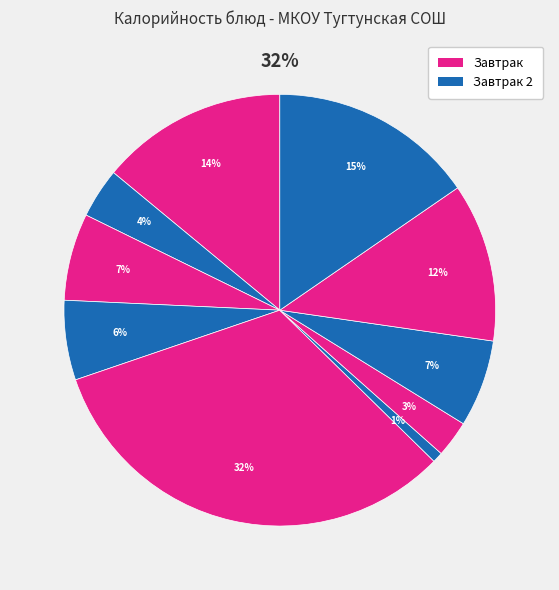

To the nearest percent, what portion does гречка отварная represent?

32%